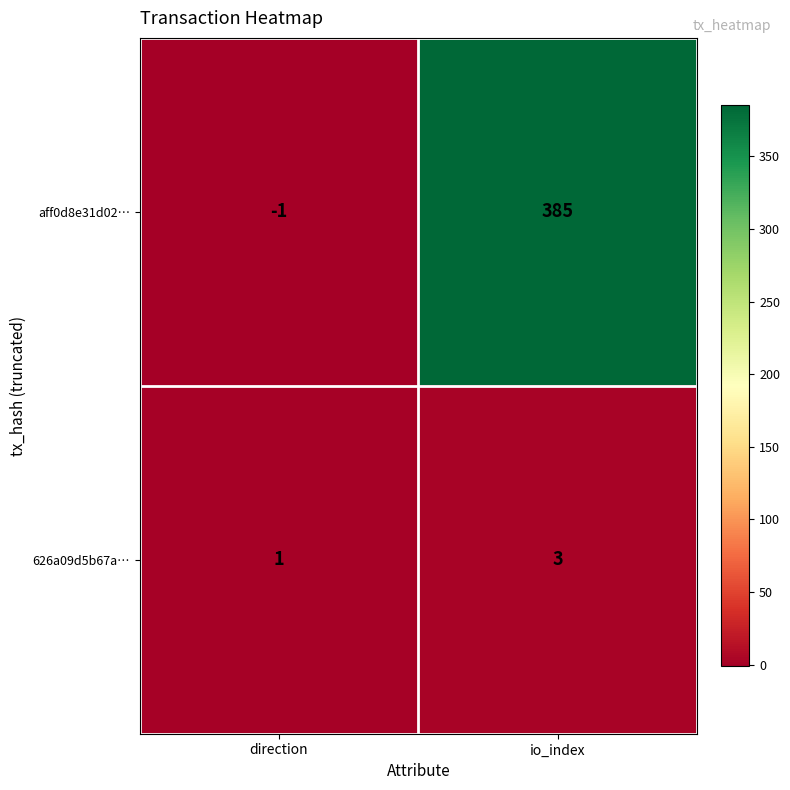

At which label is aff0d8e31d02… closest to 192?

direction